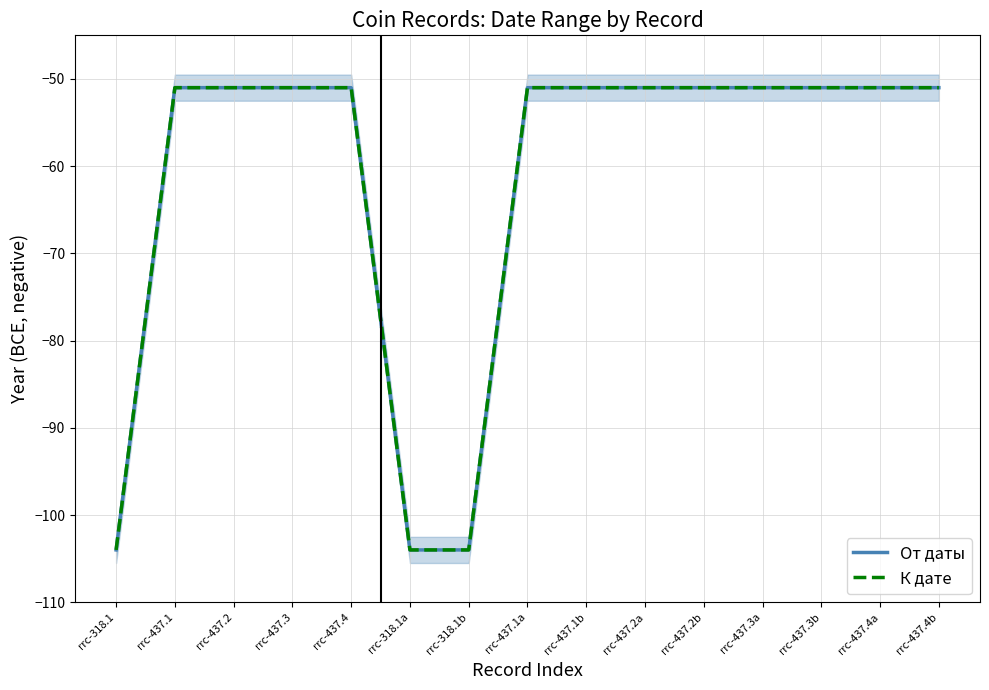

True or false: От даты and К дате intersect in this chart.

False